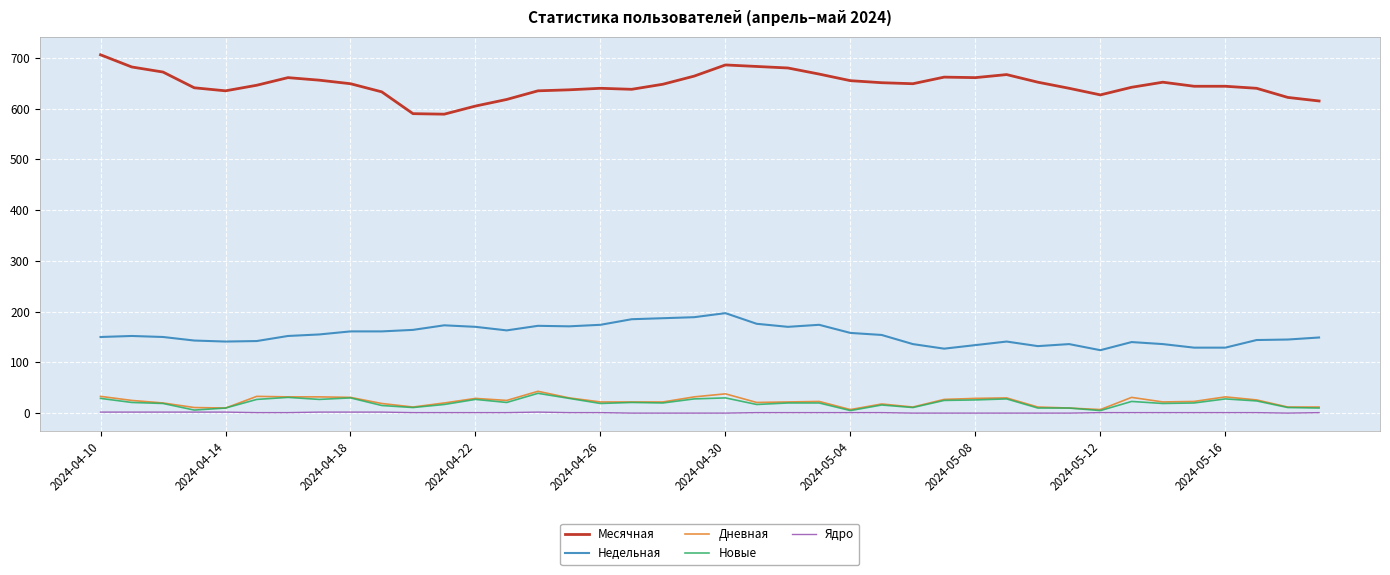

Which series has the widest spread of values?

Месячная